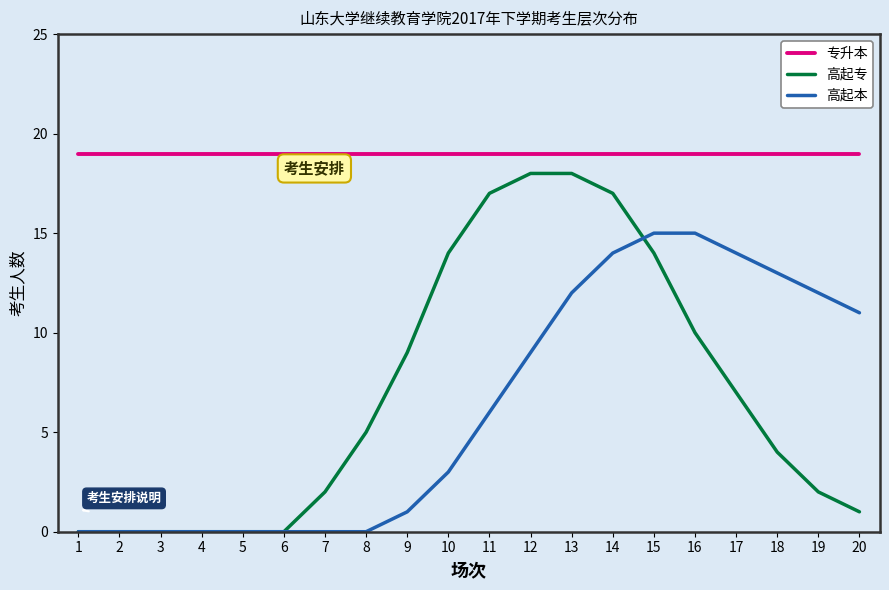

Between 14 and 16, which series saw the biggest shift?

高起专